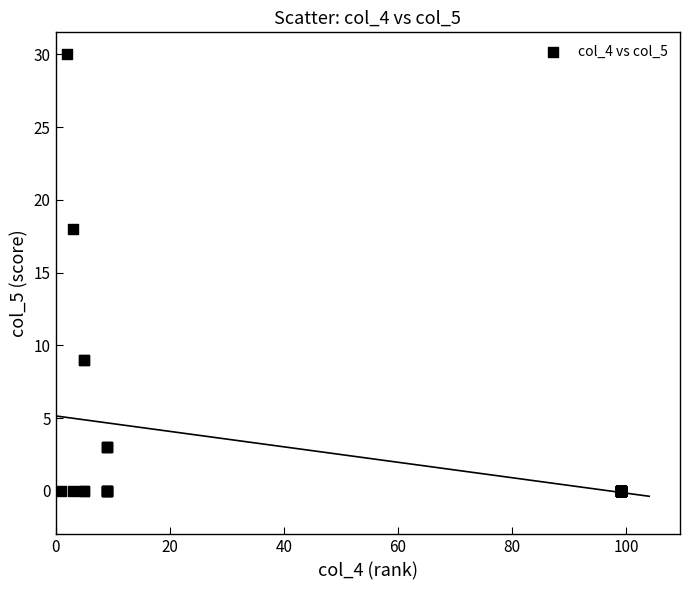

What Y value in the scatter plot is closest to 15?

18